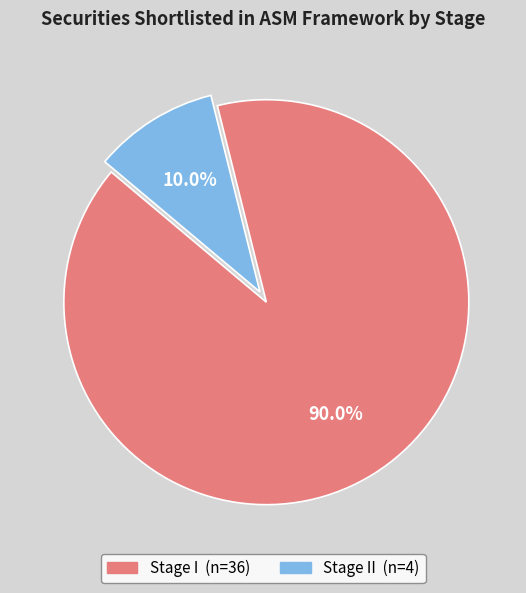

Is there a majority slice in this chart?

Yes